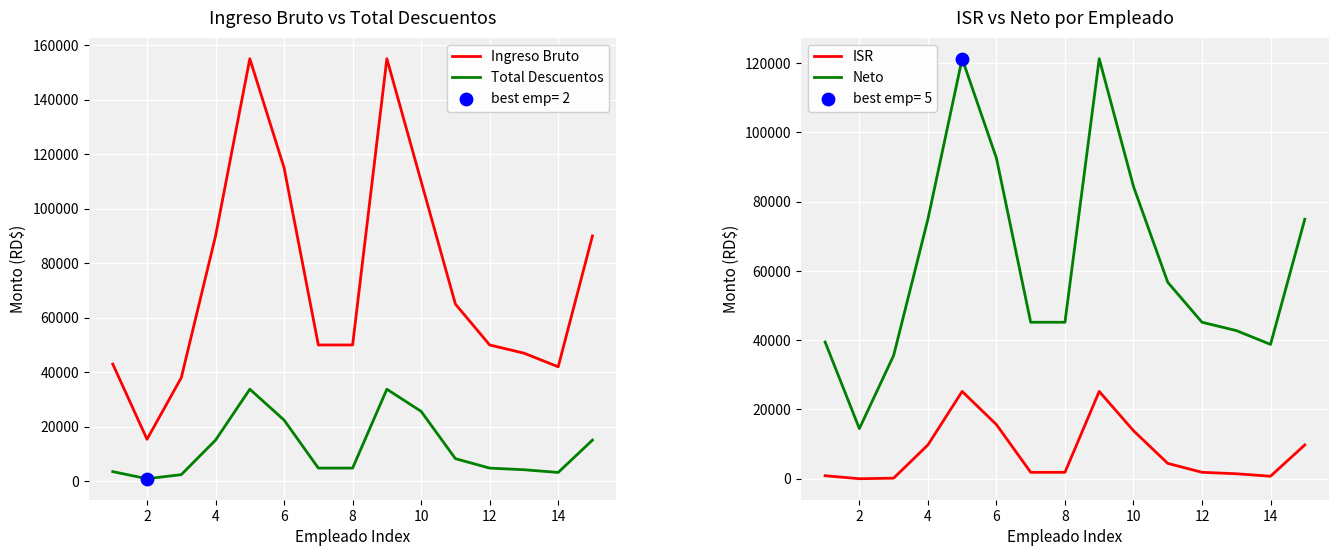

What are all the series names shown in the legend?

Ingreso Bruto, Total Descuentos, ISR, Neto